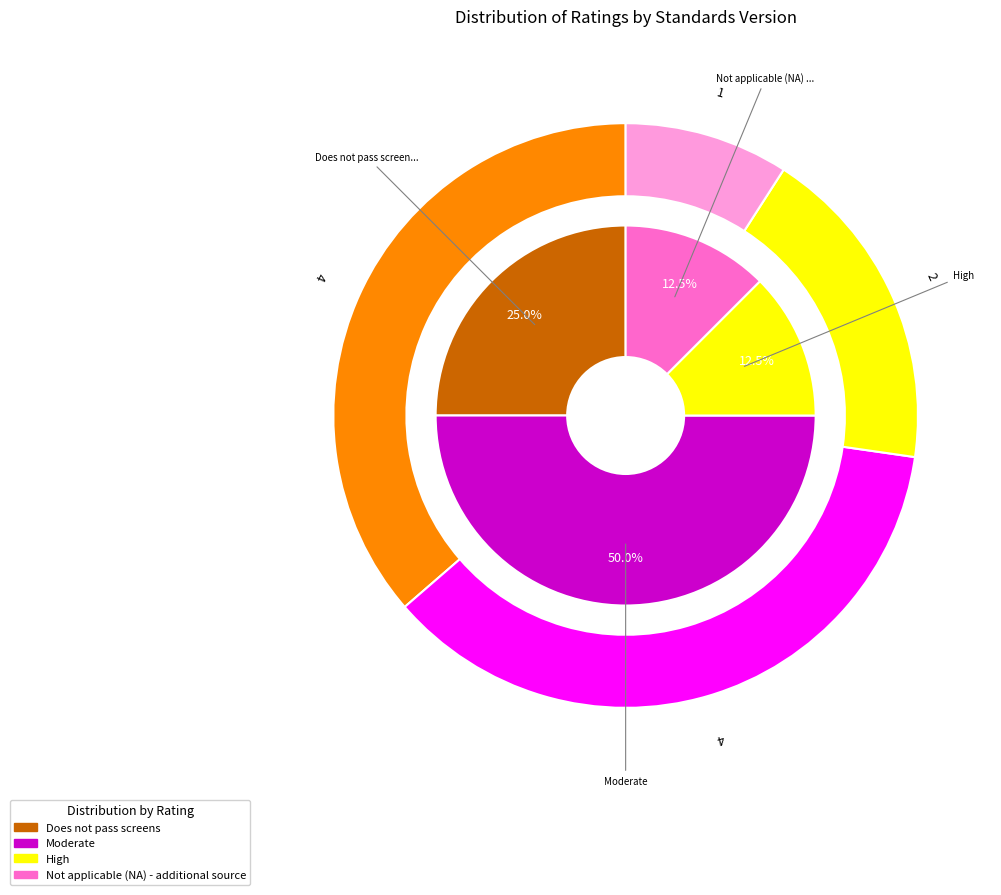

The Does not pass screens slice represents 14% of the pie. True or false?

False